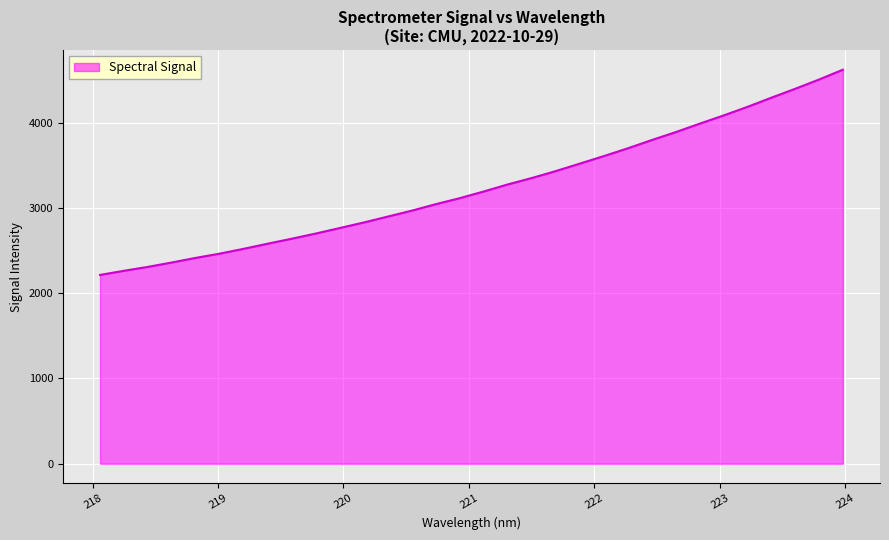

What is the greatest value displayed?

4622.1